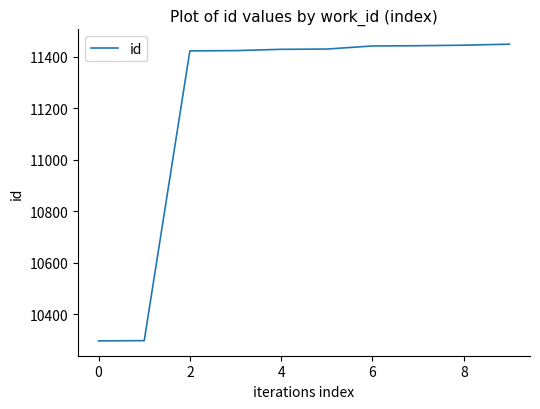

What is the greatest value displayed?

11448